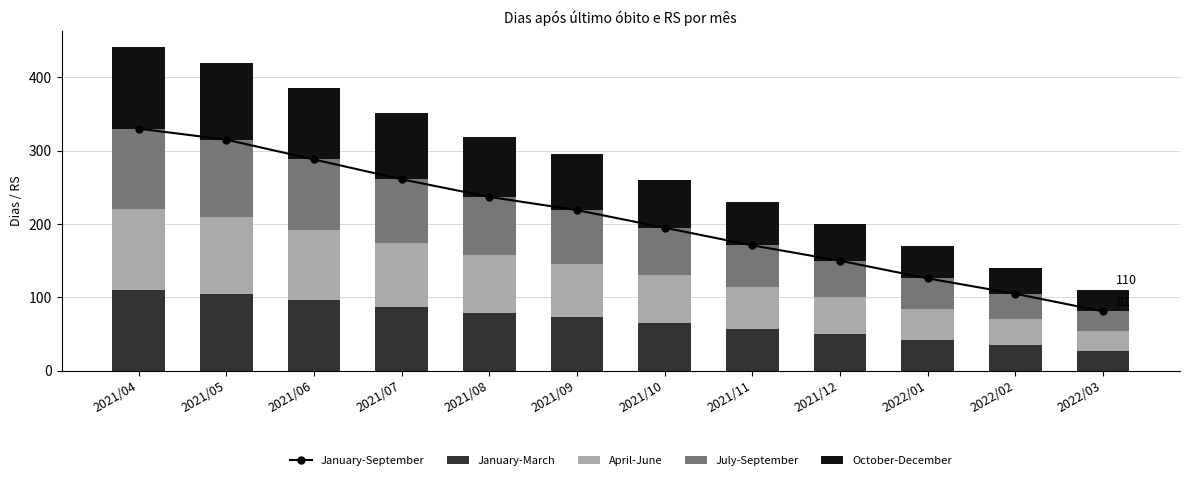

What is the difference between the highest and lowest values at 2022/02?

70